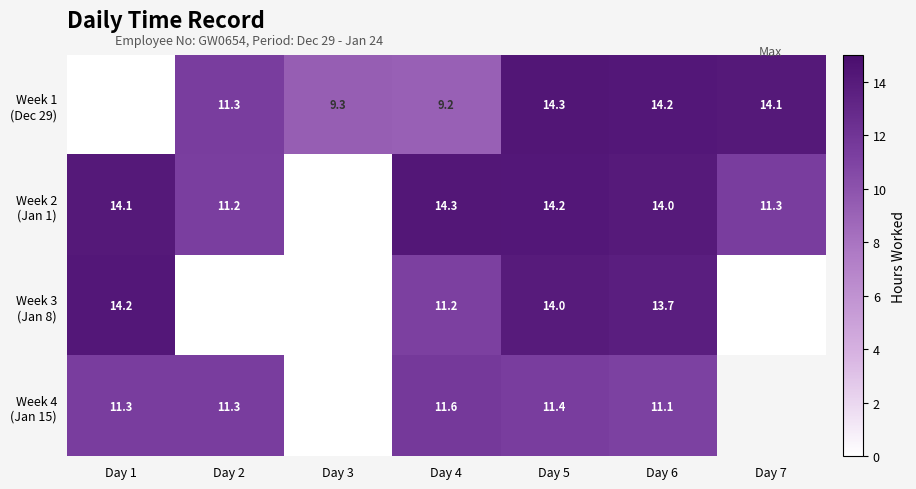

At which category is the sum across all series the highest?

Day 5